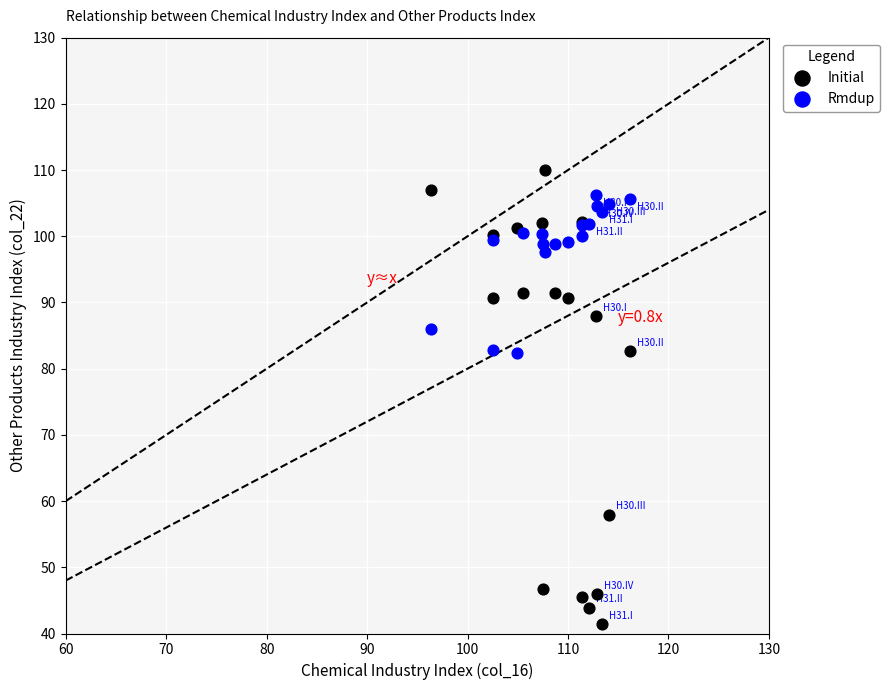

Which series reaches the minimum Y coordinate?

Initial